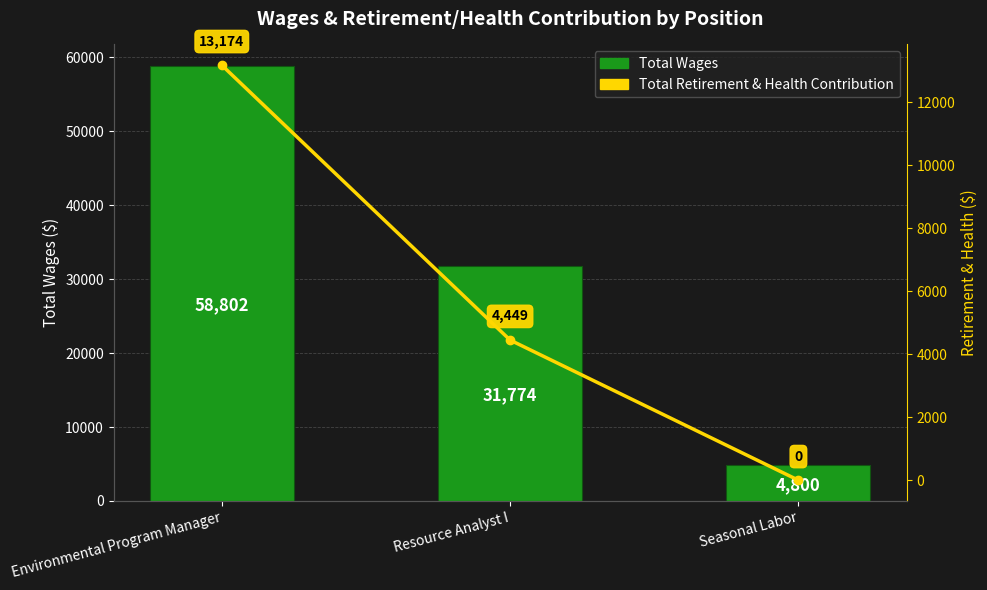

The value of Total Retirement & Health Contribution at Environmental Program Manager is 13174. True or false?

True